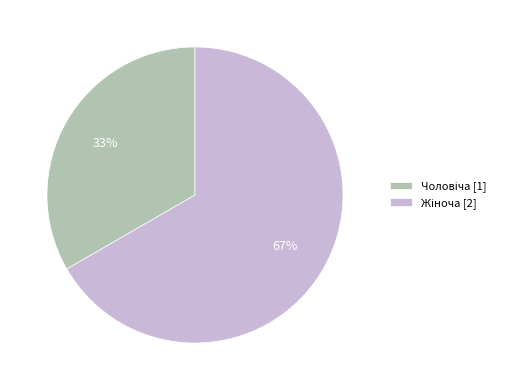

To the nearest percent, what is the average slice percentage?

50%